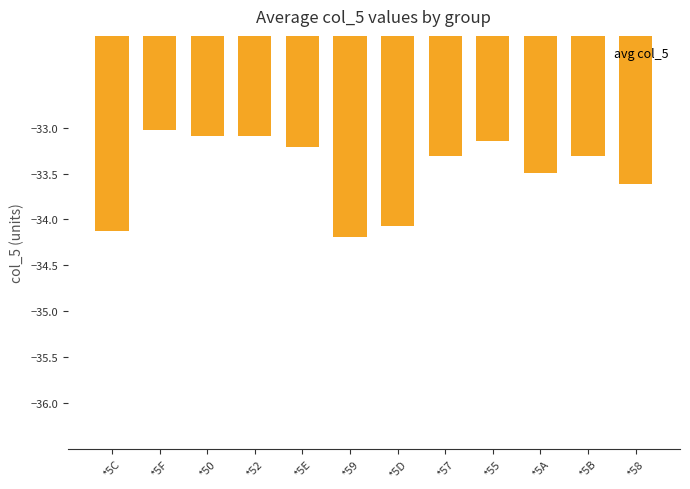

What position from the left is *5D?

7